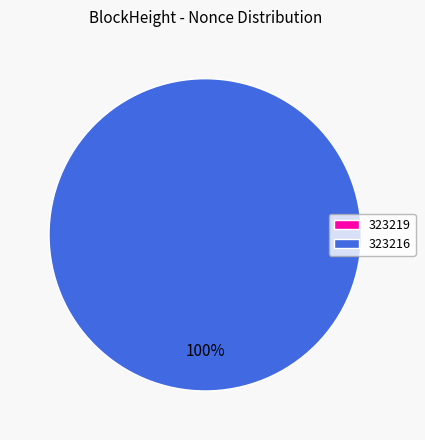

What percentage is NOT represented by 323219?

100.0%